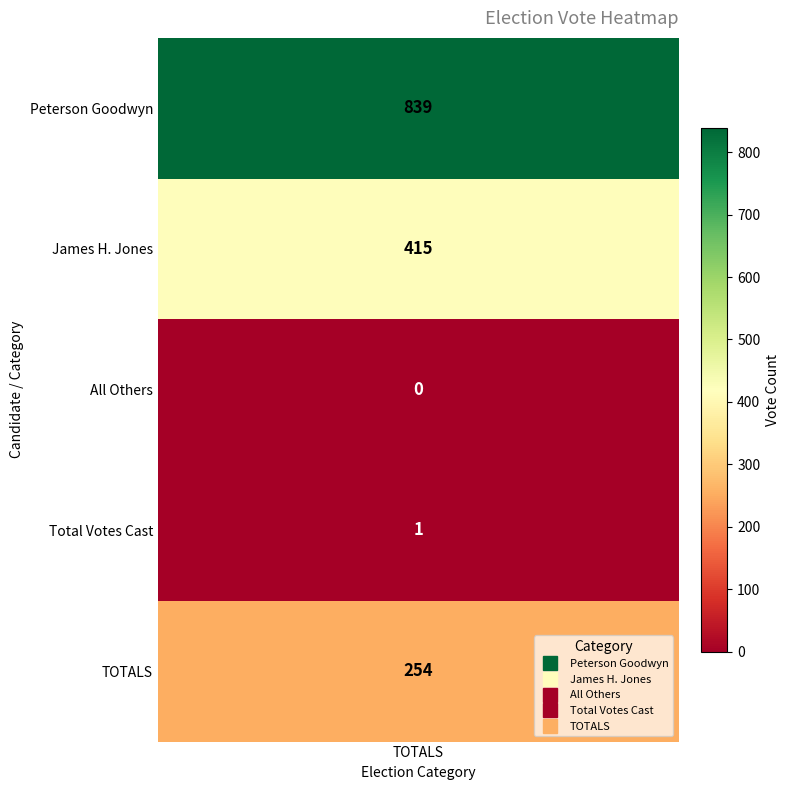

Is it true that the value at TOTALS is 254?

True